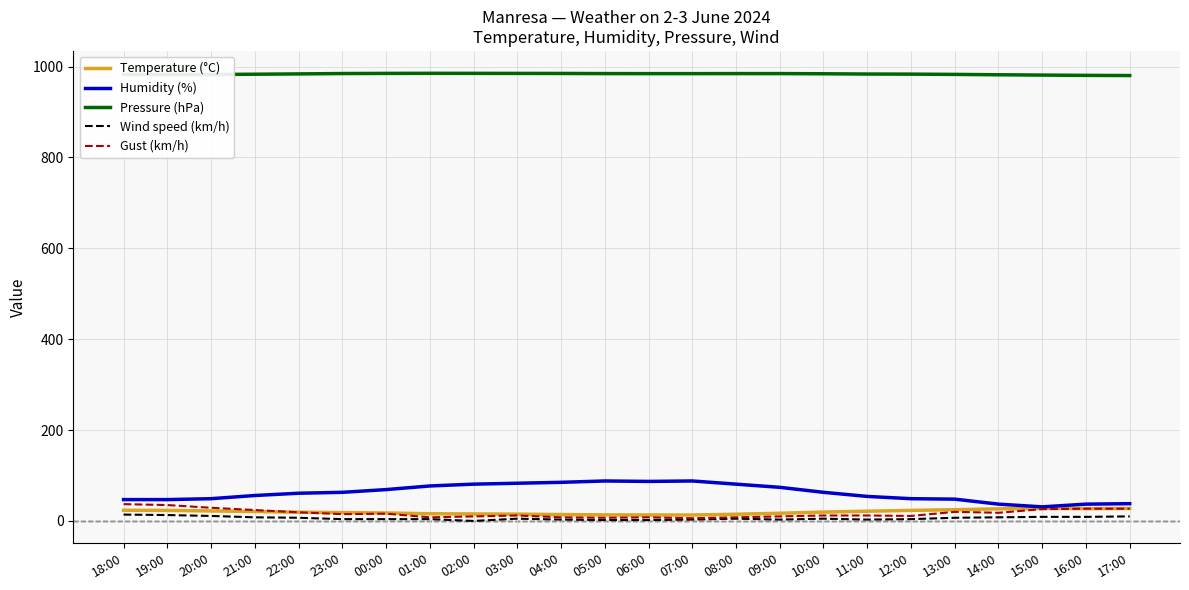

Which series has the largest total across all categories?

Pressure (hPa)